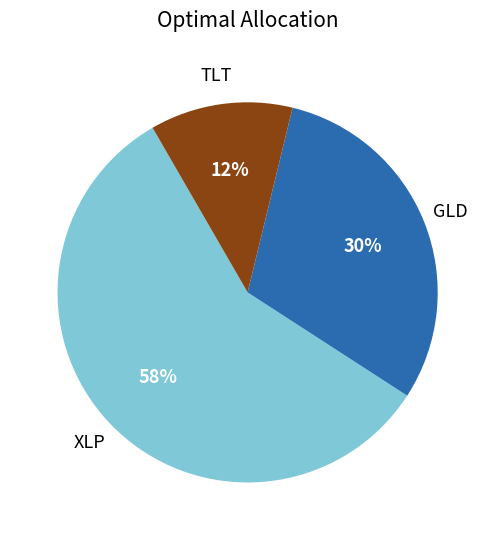

How many slices are in this pie chart?

3